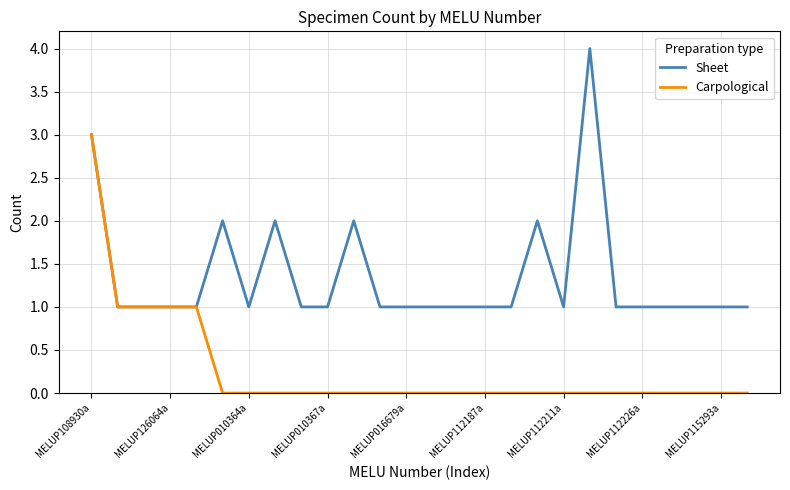

What is the maximum value for Carpological?

3